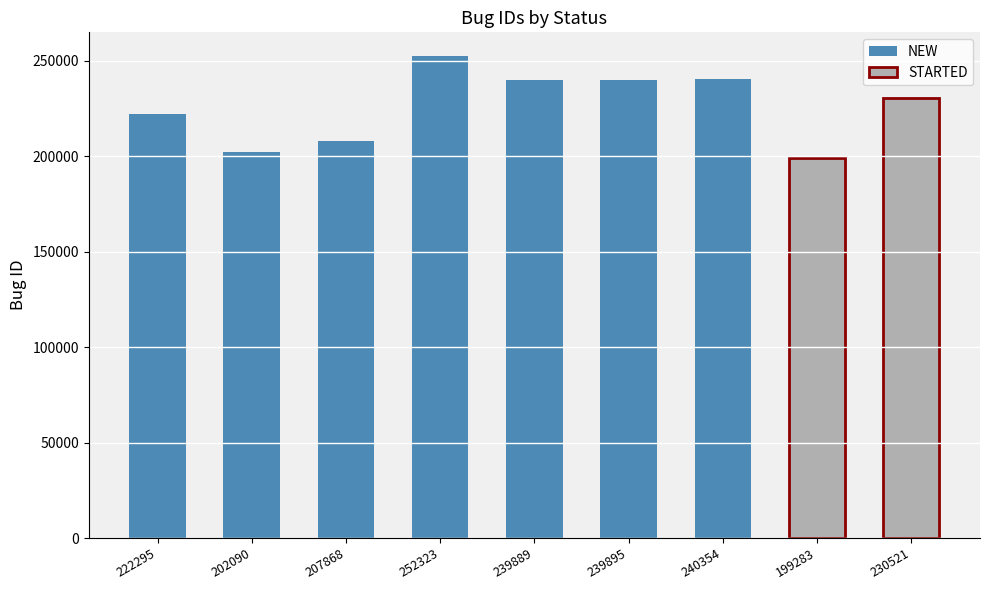

How many bars are there in total?

9